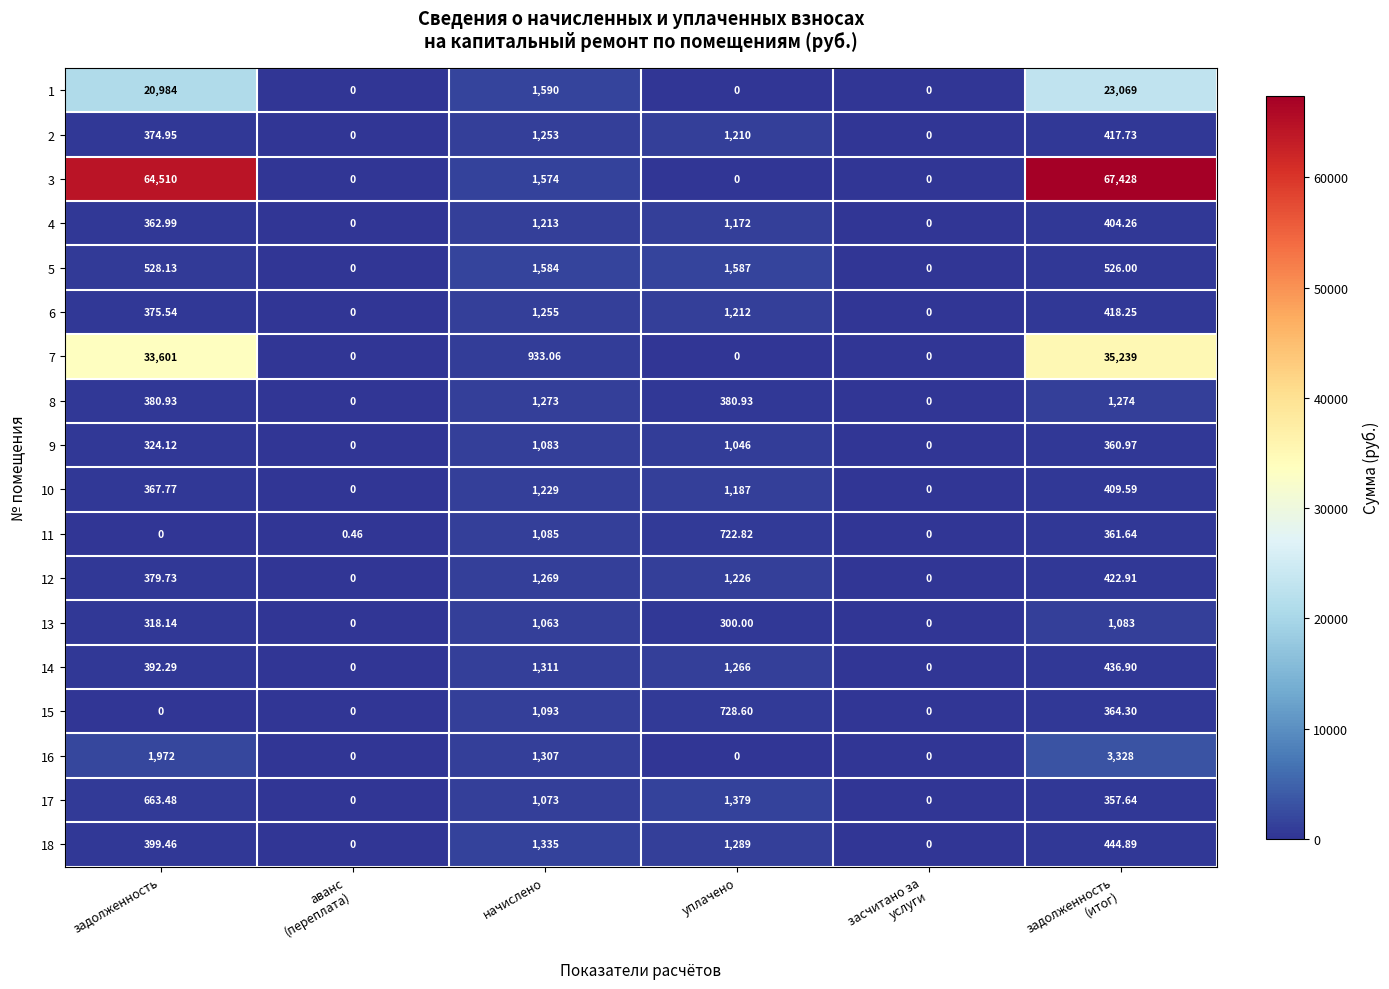

Where does the 12 series first go above 422?

начислено